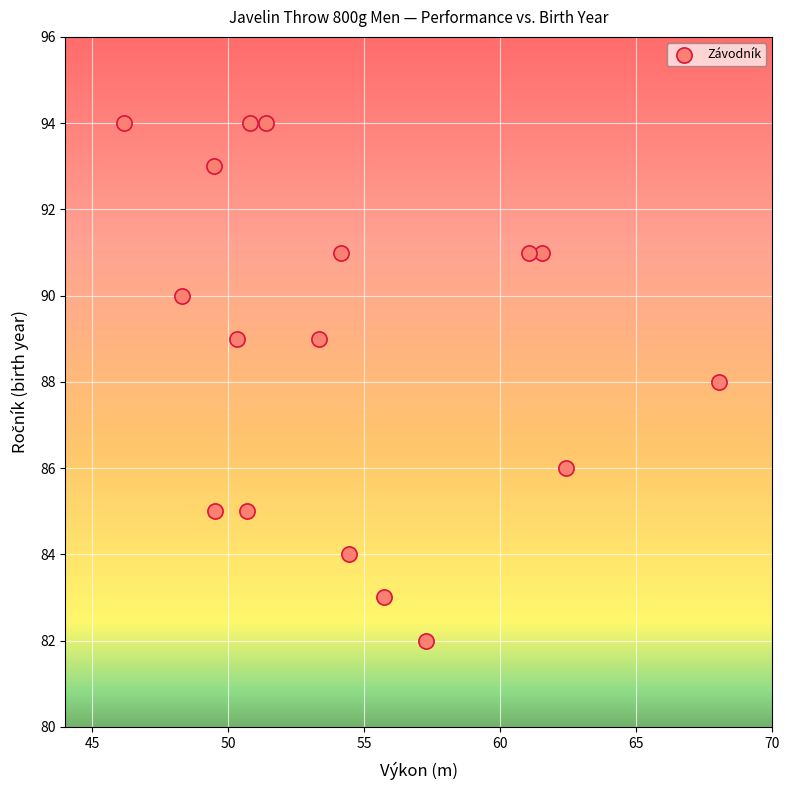

What is the range of Y values (max minus min)?

12